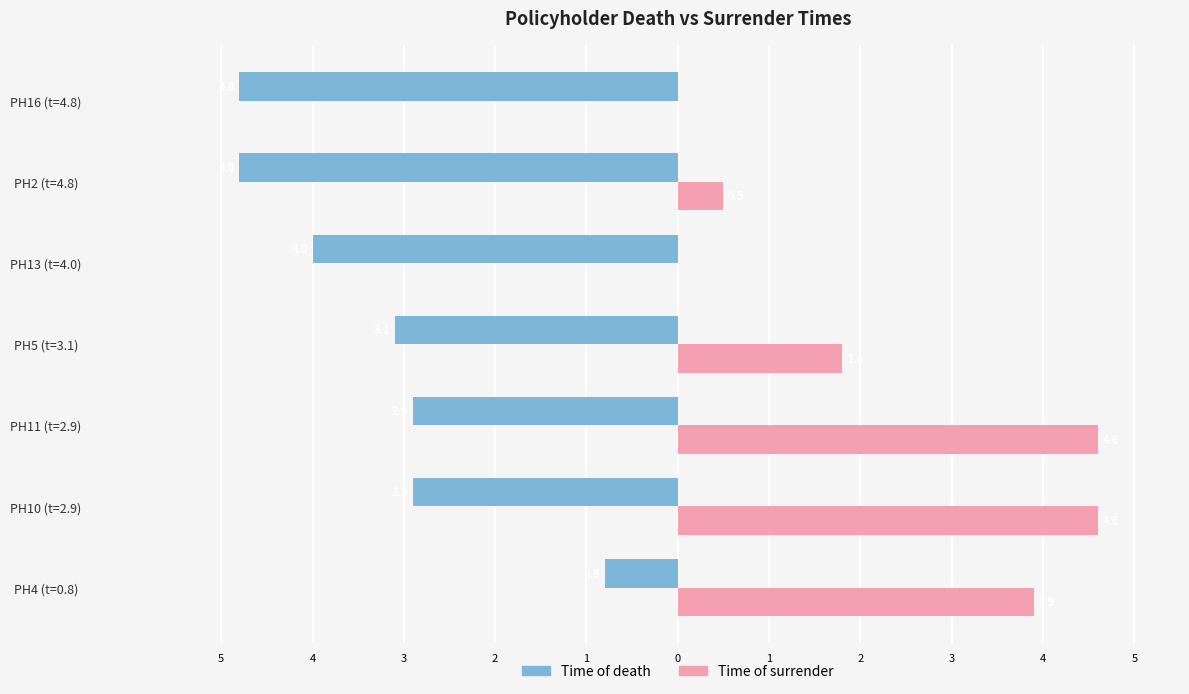

Which series has the largest range (max minus min)?

Time of surrender